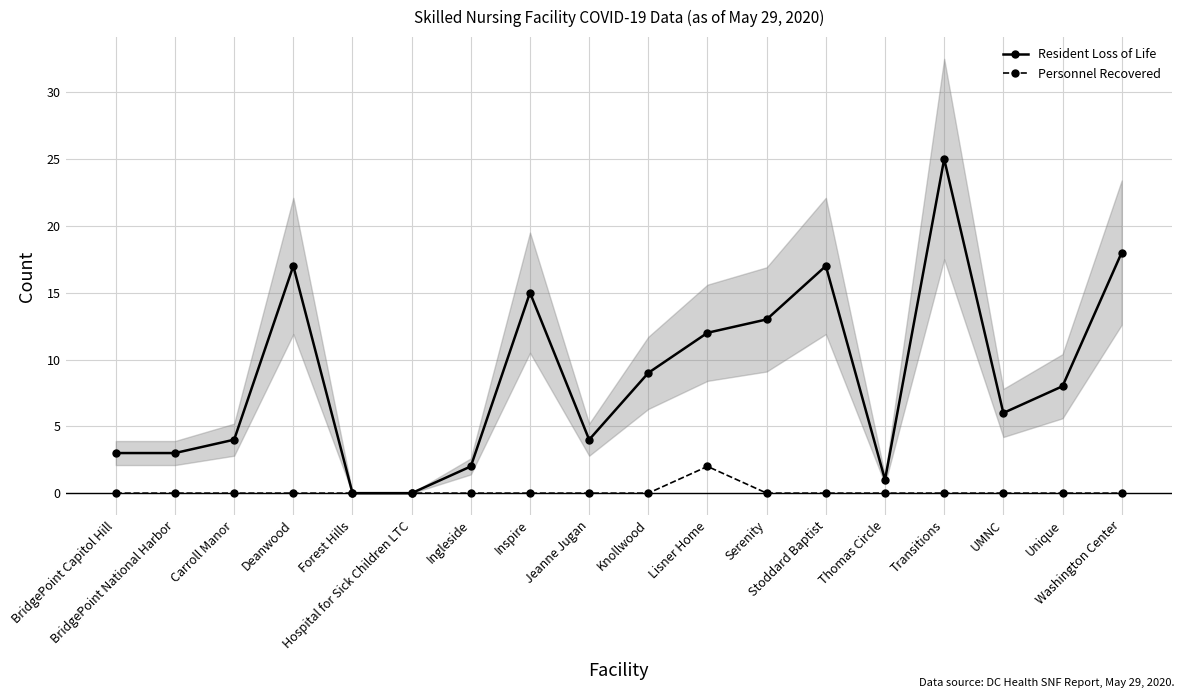

Reading left to right, what are all the values shown in this chart?

Resident Loss of Life: BridgePoint Capitol Hill=3	BridgePoint National Harbor=3	Carroll Manor=4	Deanwood=17	Forest Hills=0	Hospital for Sick Children LTC=0	Ingleside=2	Inspire=15	Jeanne Jugan=4	Knollwood=9	Lisner Home=12	Serenity=13	Stoddard Baptist=17	Thomas Circle=1	Transitions=25	UMNC=6	Unique=8	Washington Center=18
Personnel Recovered: BridgePoint Capitol Hill=0	BridgePoint National Harbor=0	Carroll Manor=0	Deanwood=0	Forest Hills=0	Hospital for Sick Children LTC=0	Ingleside=0	Inspire=0	Jeanne Jugan=0	Knollwood=0	Lisner Home=2	Serenity=0	Stoddard Baptist=0	Thomas Circle=0	Transitions=0	UMNC=0	Unique=0	Washington Center=0